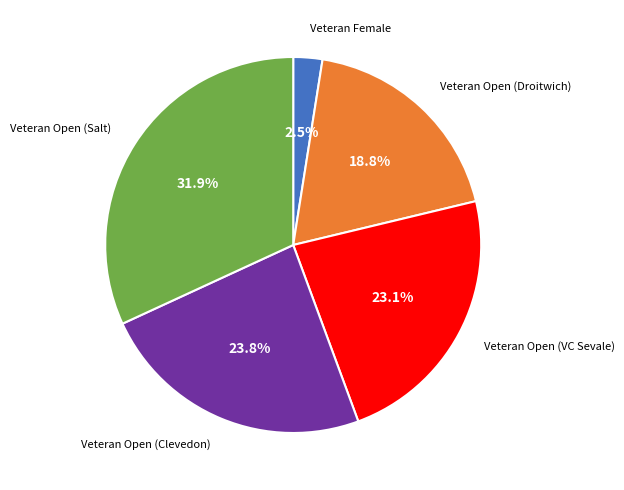

How many slices are in this pie chart?

5